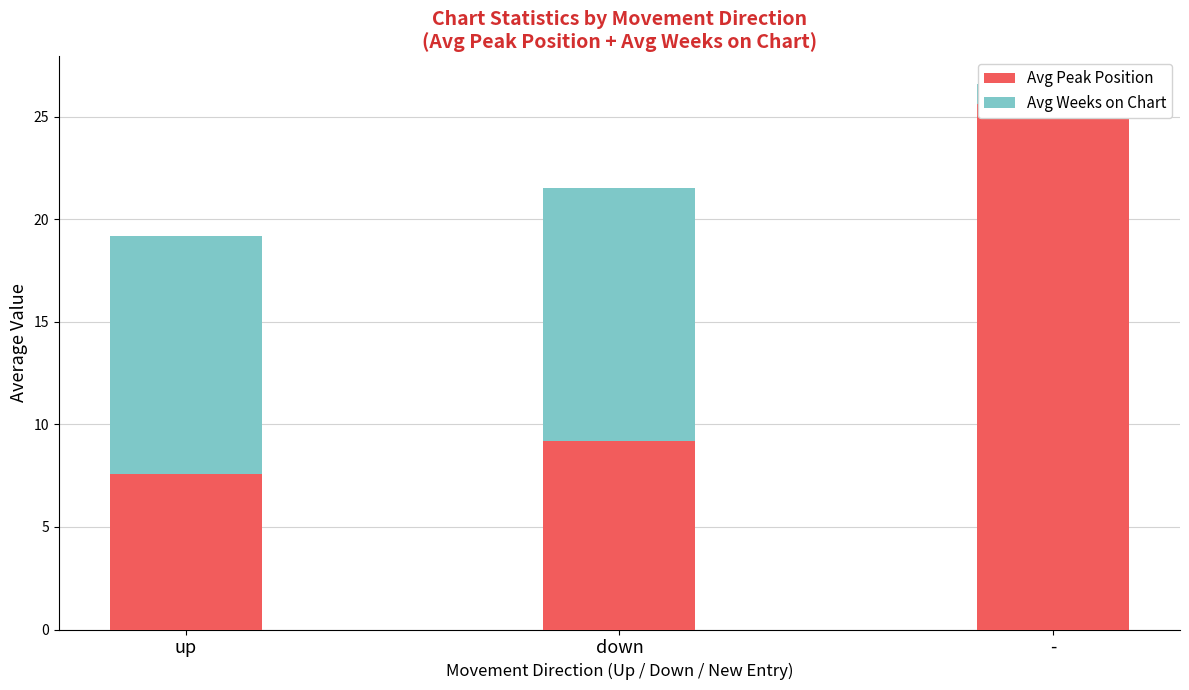

What is the difference between the highest and lowest values at -?

24.6